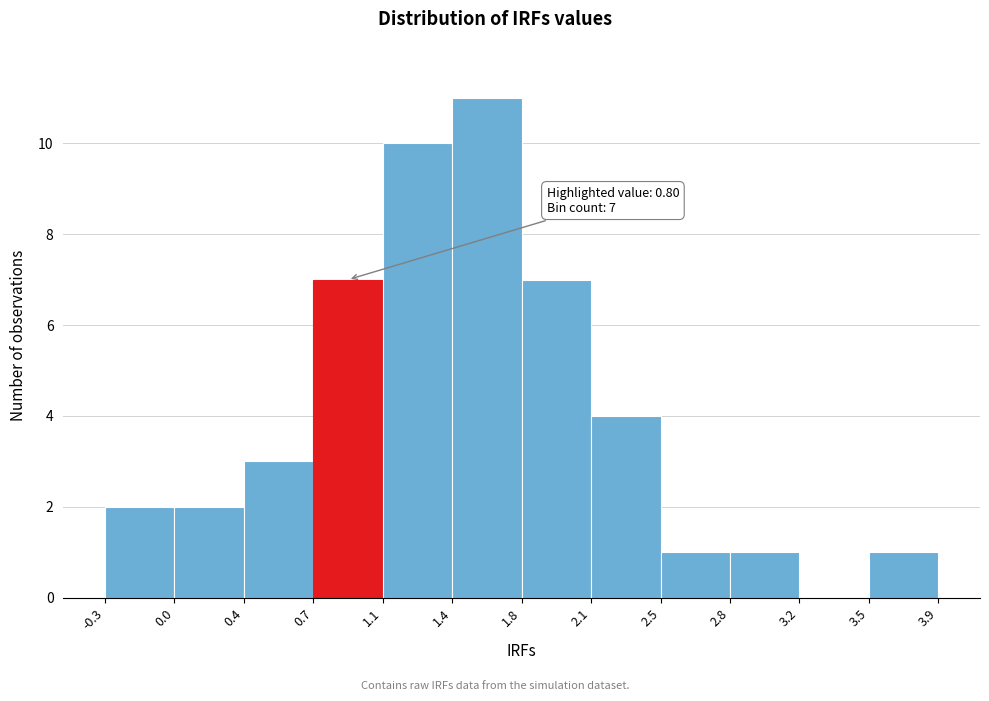

Over which range of the x-axis is the bar tallest?

1.4 to 1.8